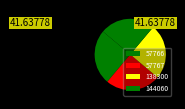

How many segments does this pie chart have?

4